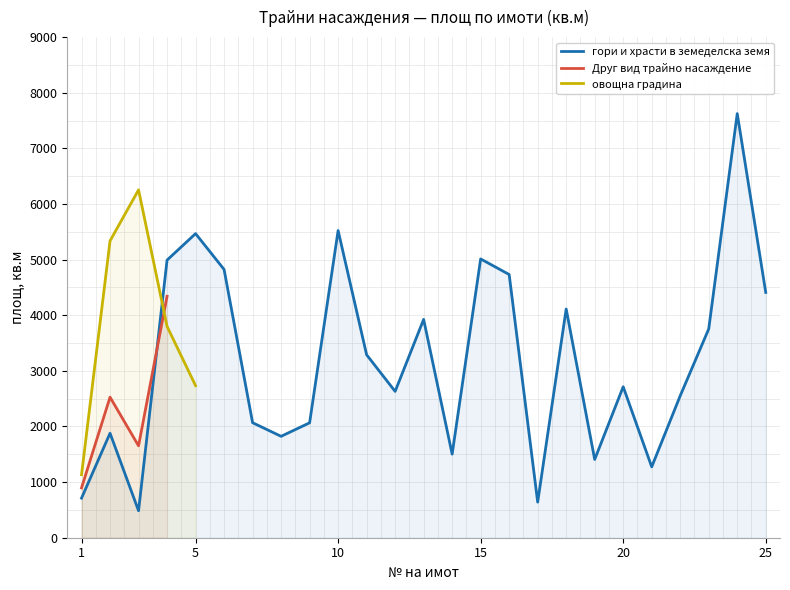

How many lines are shown in the chart?

3